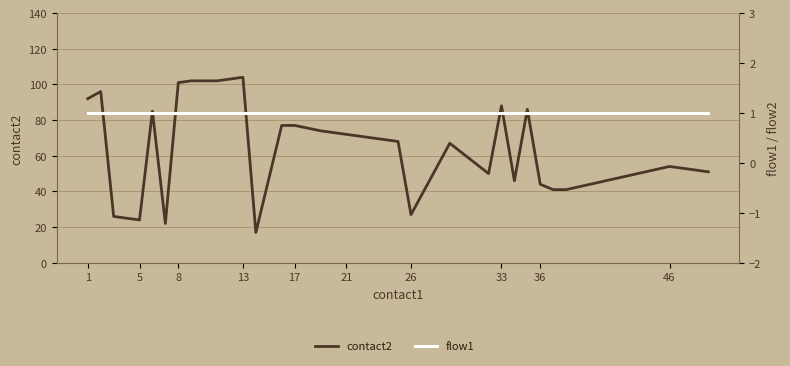

What is the difference between the second highest and second lowest values in the contact2 series?

80